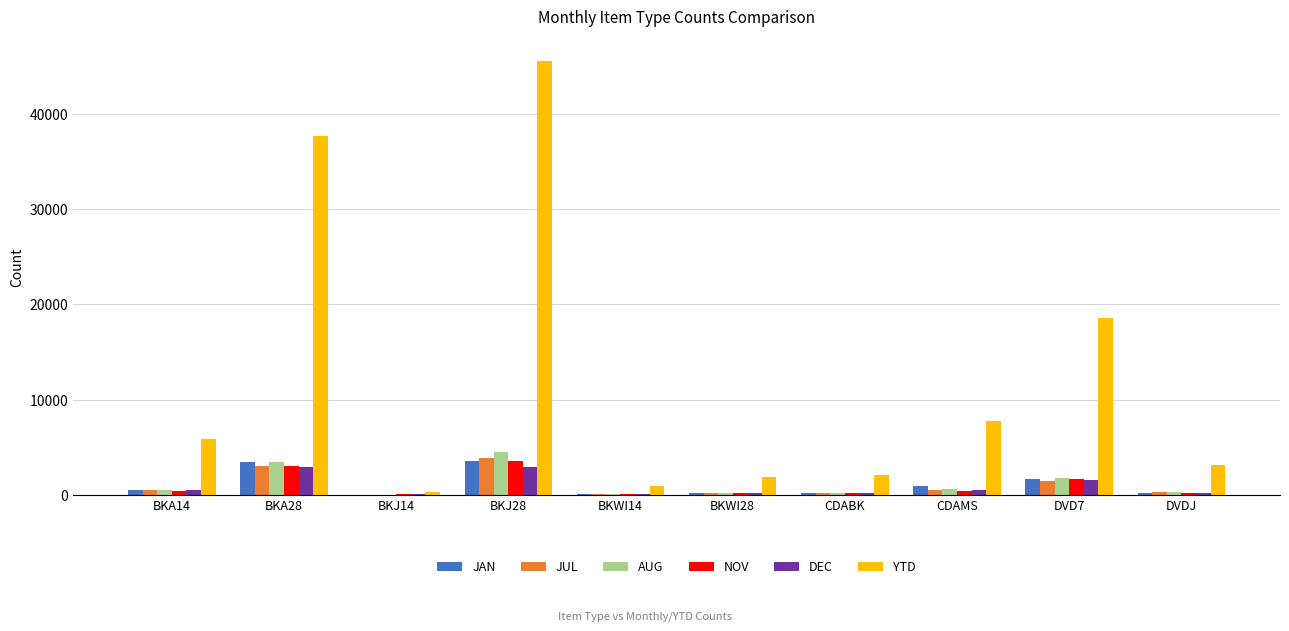

Between BKA14 and BKJ14, which series saw the biggest shift?

YTD